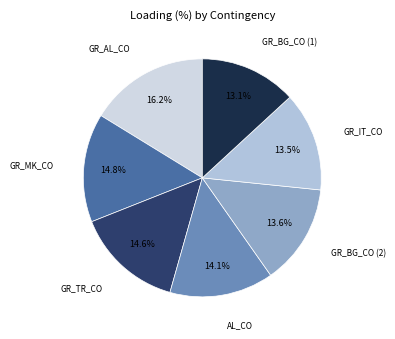

Do GR_MK_CO and GR_BG_CO (2) together represent more than half of the pie?

No